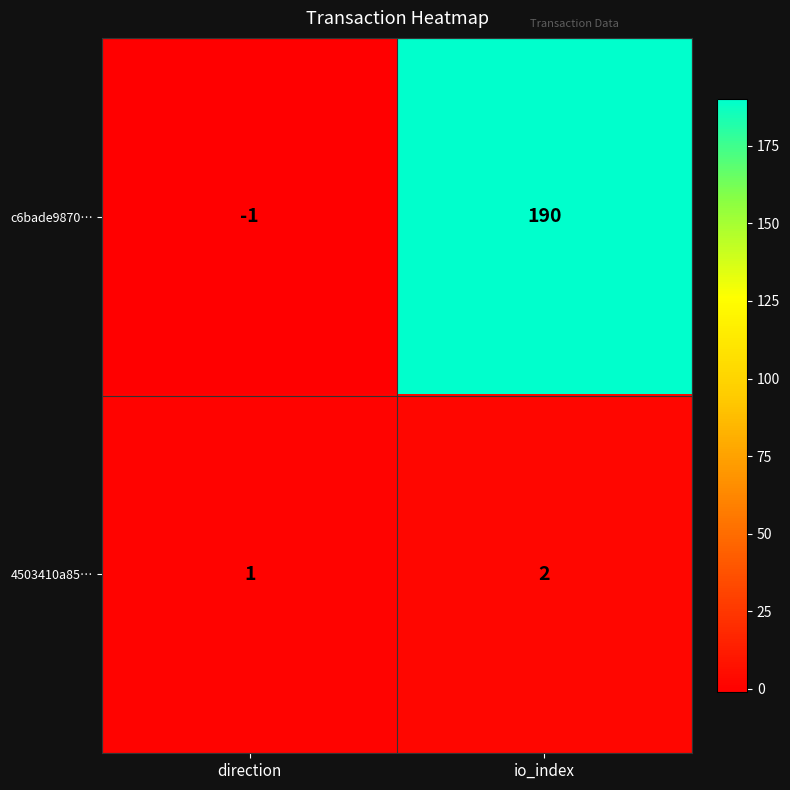

What is the total value across all series at io_index?

192